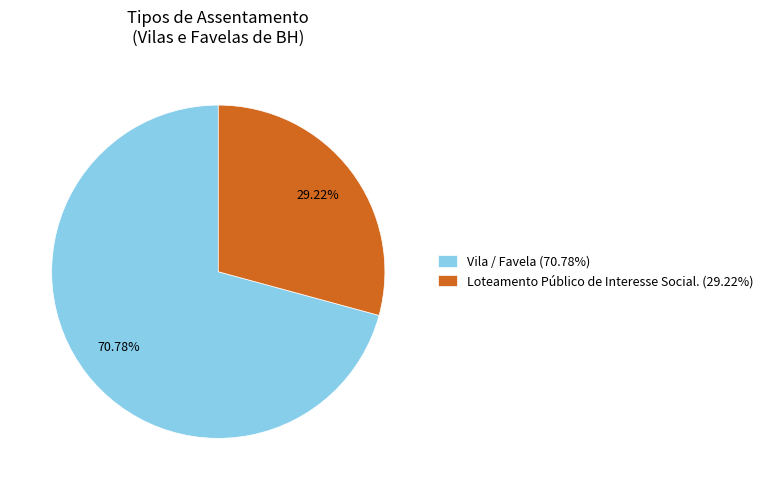

How many segments does this pie chart have?

2